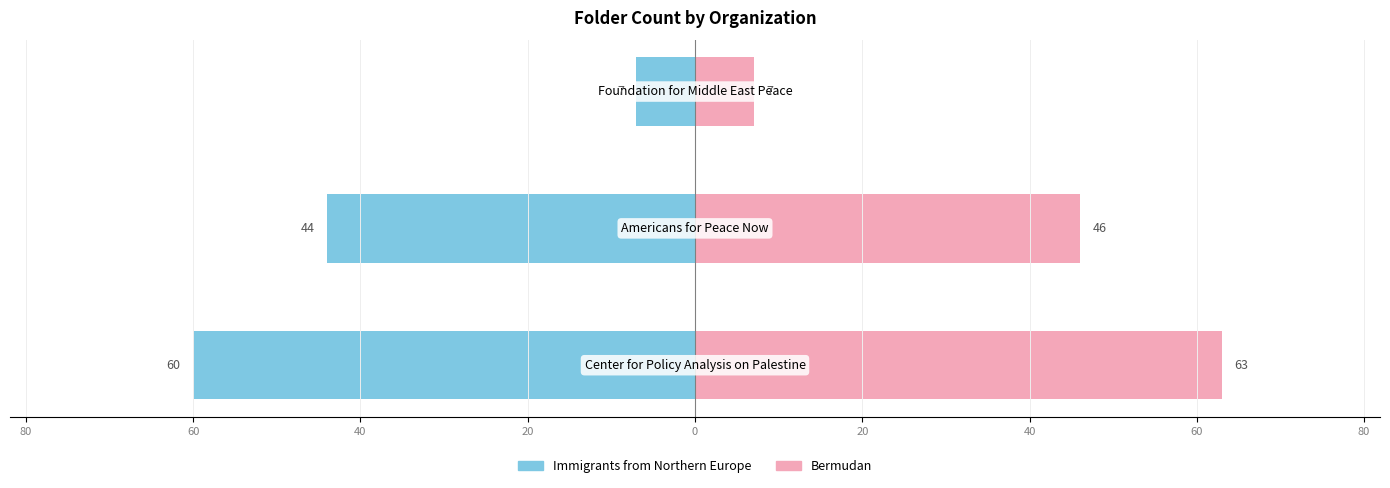

Is it true that Immigrants from Northern Europe equals -79 at 100?

False